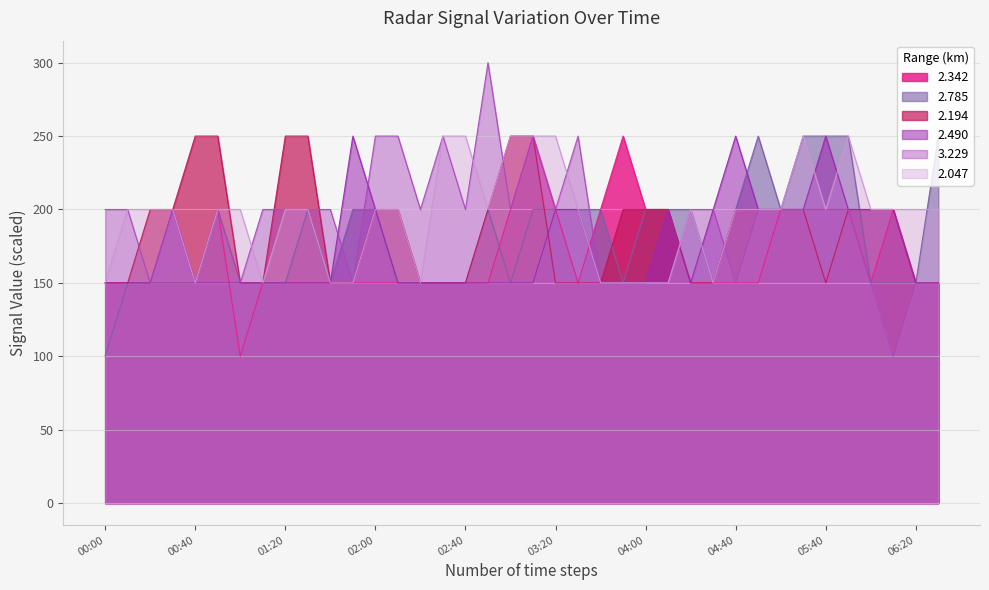

At which category does the chart reach its peak across all series?

2006/09/08 02:50